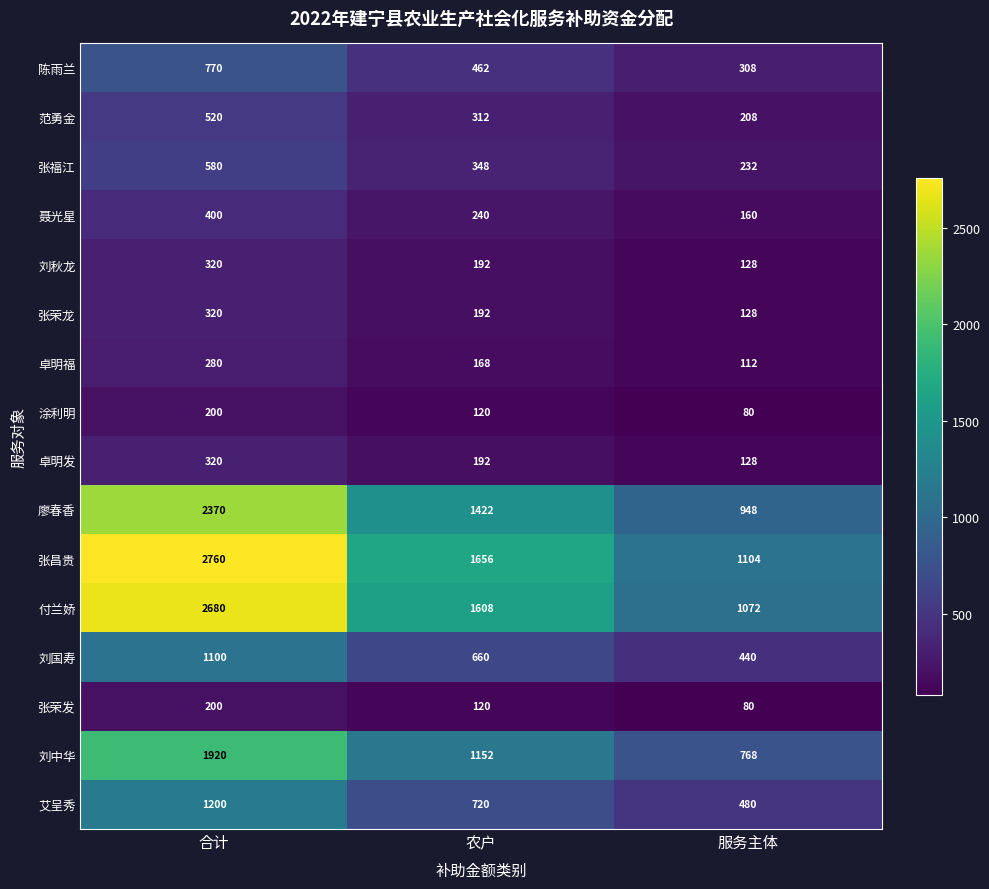

What is the difference between the highest and lowest values at 合计?

2560